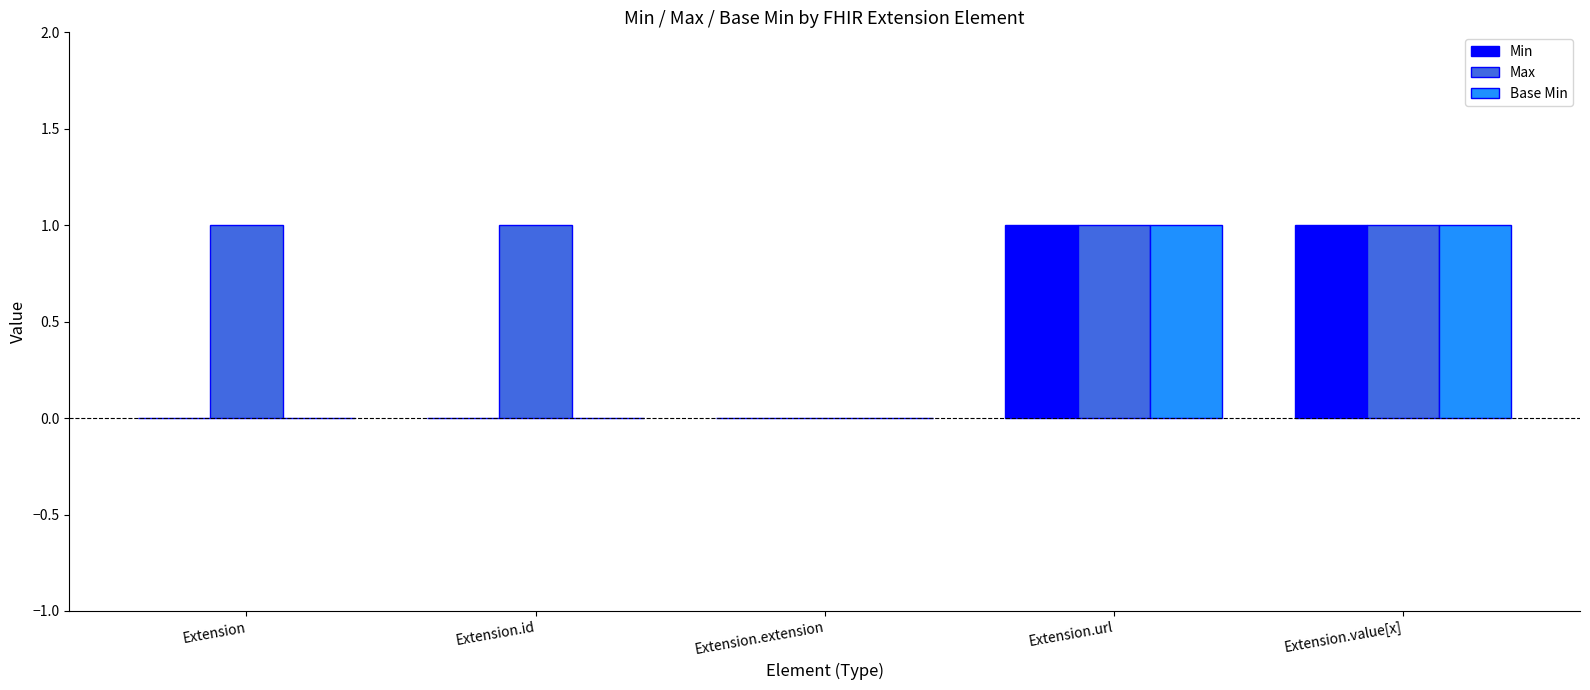

Which series has the largest total across all categories?

Max